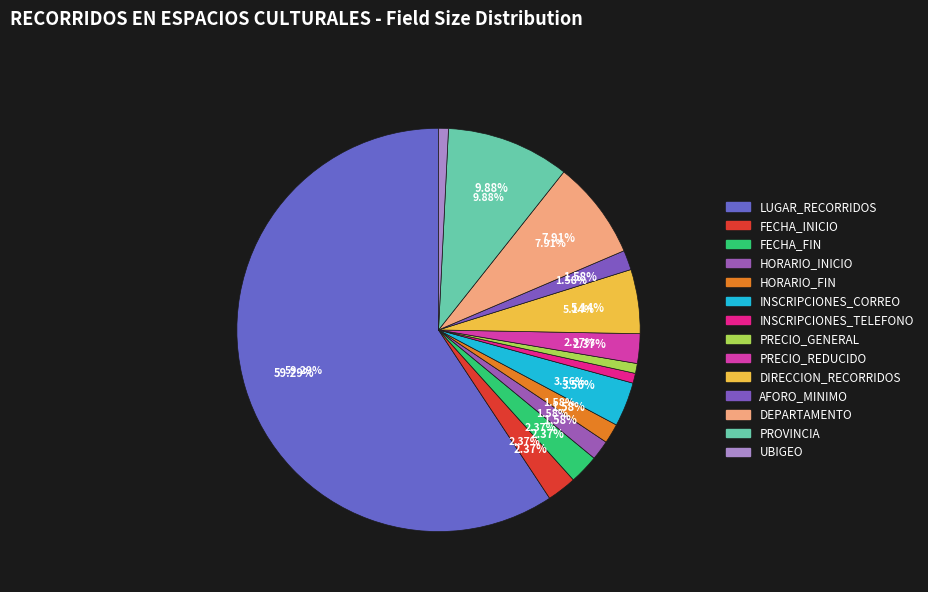

How many segments does this pie chart have?

14